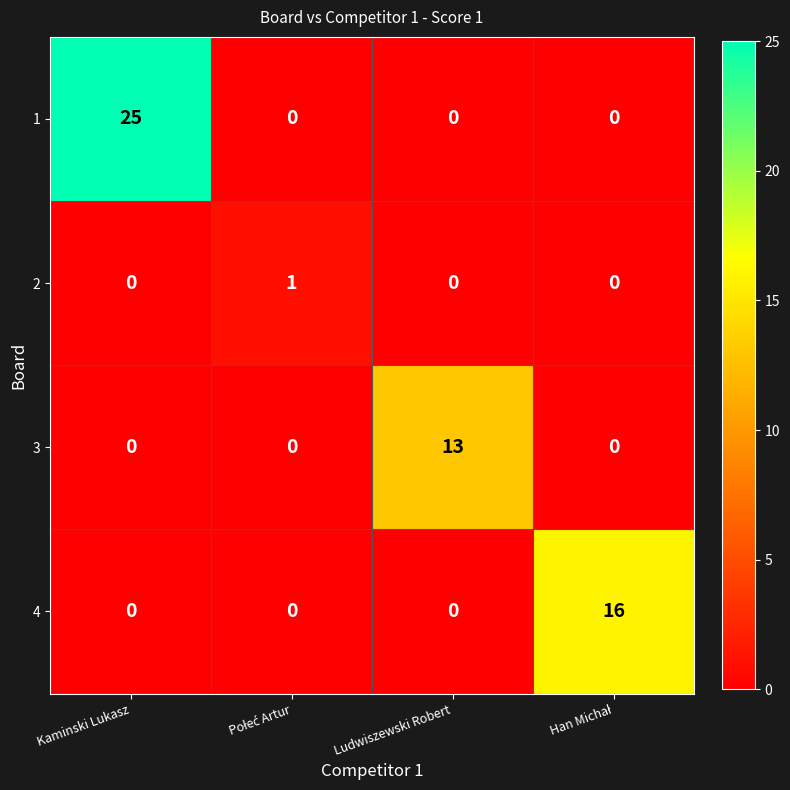

What is the spread (max minus min) of values at Kaminski Lukasz?

25